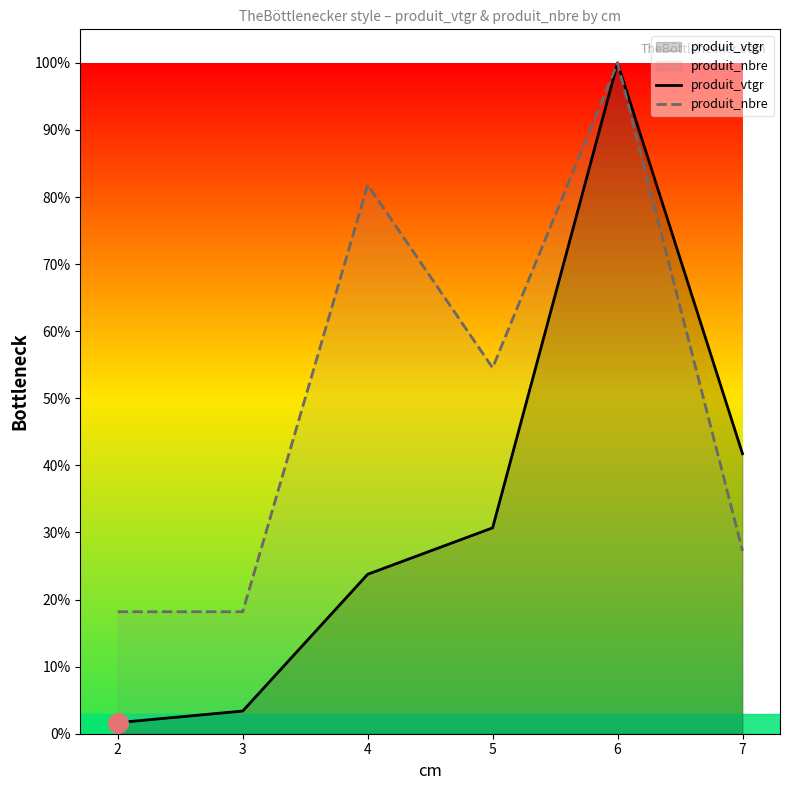

Reading left to right, transcribe all the data shown in this chart.

produit_vtgr: 0.0	0.0	0.2	0.3	1.0	0.4
produit_nbre: 0.2	0.2	0.8	0.5	1.0	0.3